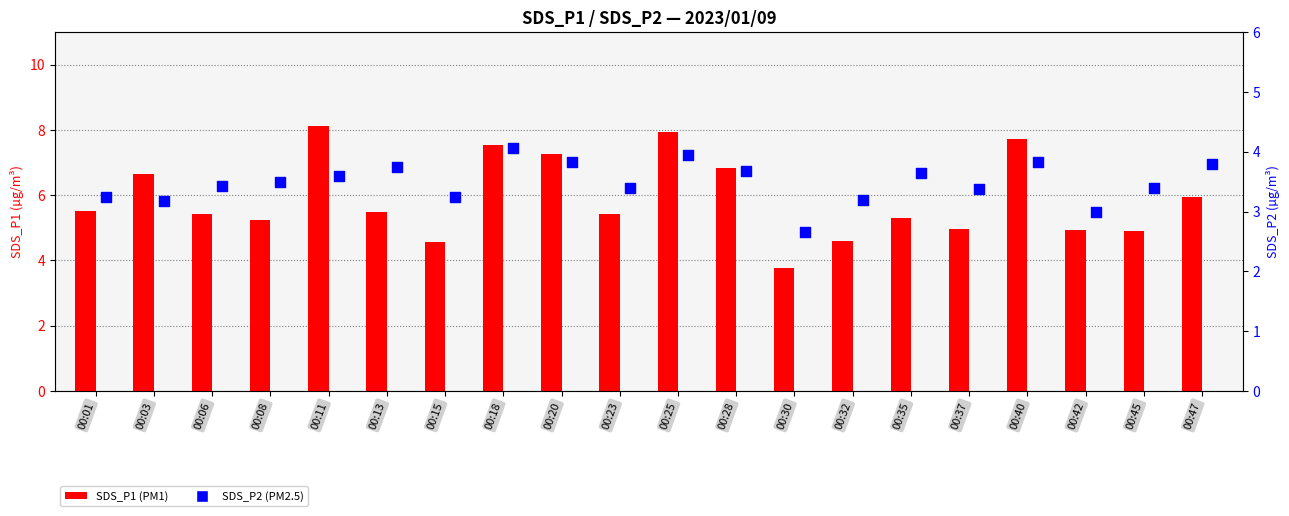

Which series has the largest total across all categories?

SDS_P1